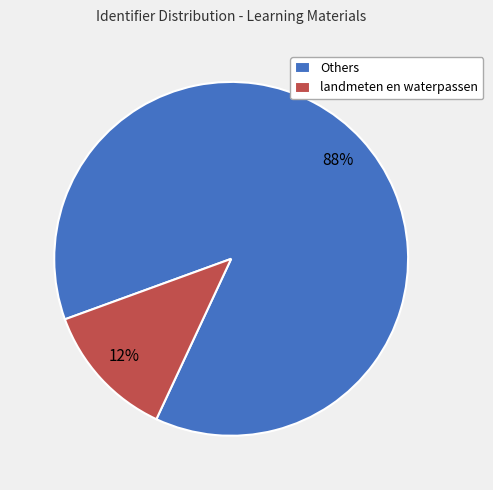

The landmeten en waterpassen slice represents 12% of the pie. True or false?

True